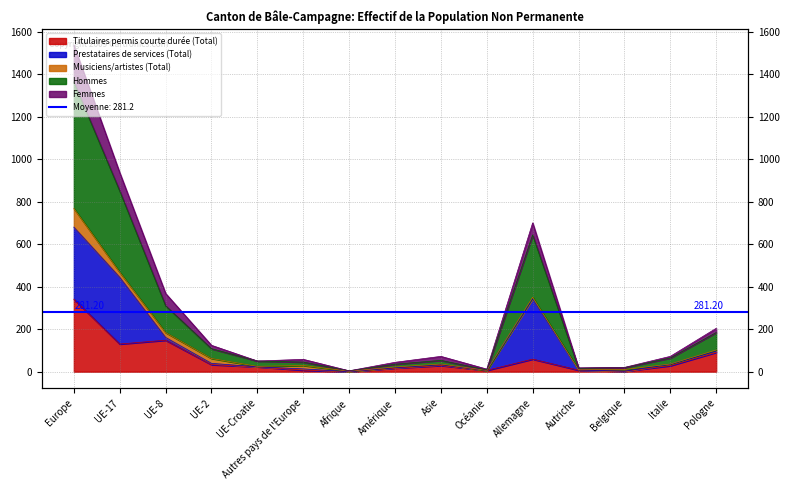

At which category does Titulaires permis courte durée (Total) reach its first local valley?

UE-17